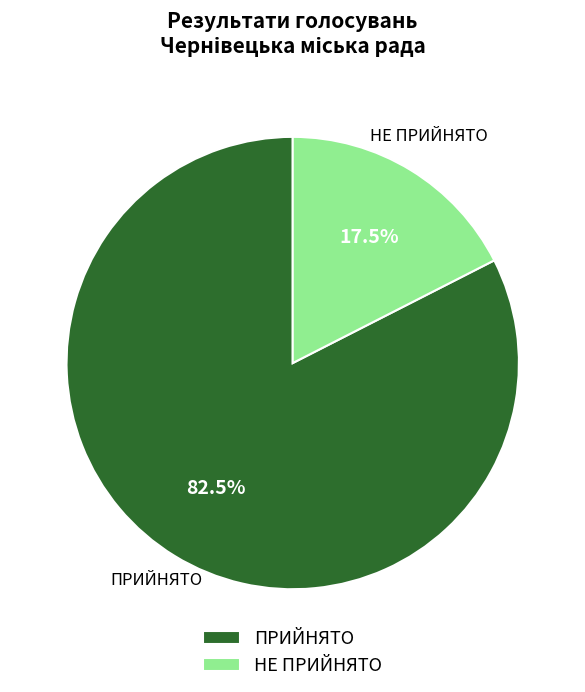

Is ПРИЙНЯТО the majority of the pie?

Yes